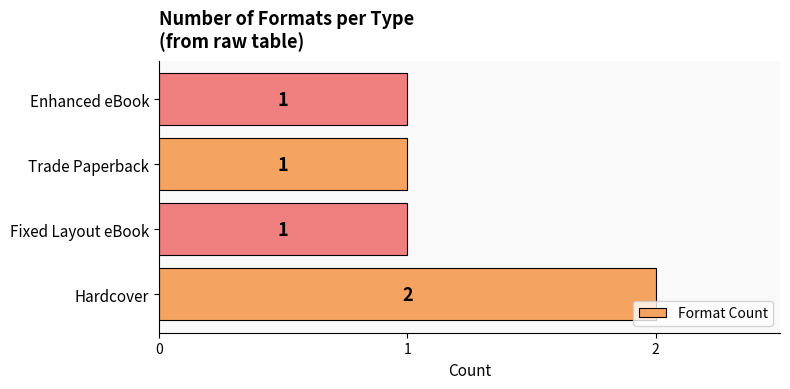

Count the values in the range 1 to 2.

4